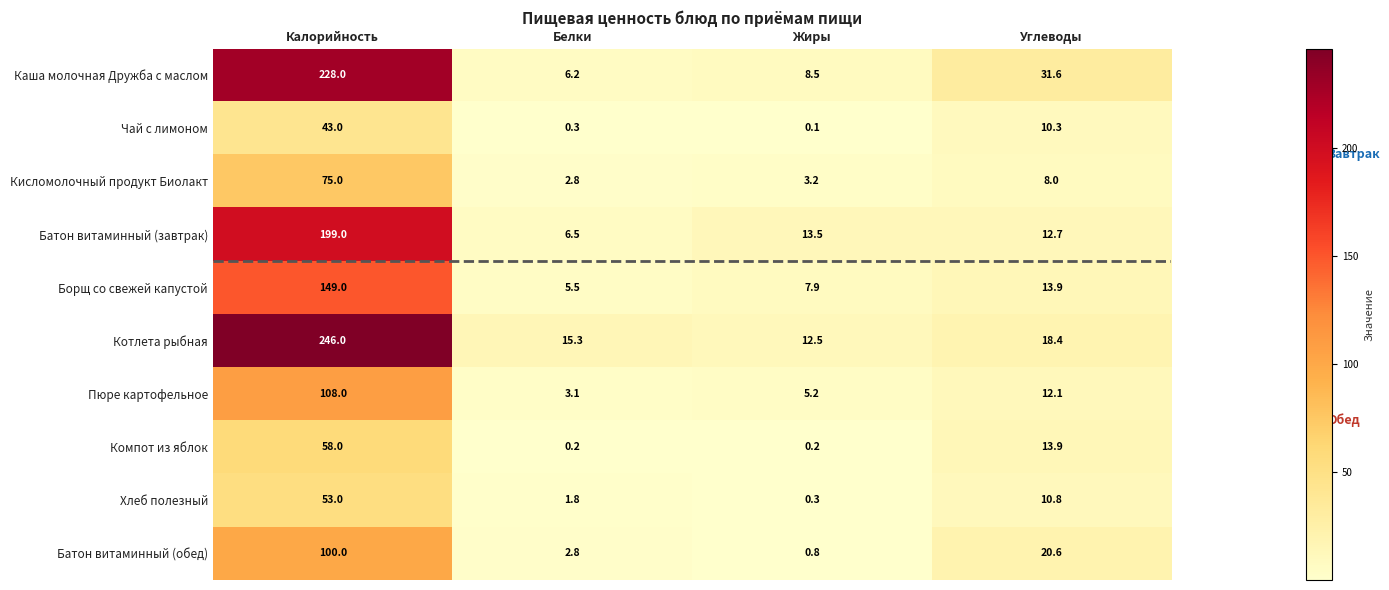

Count the number of categories in the chart.

4